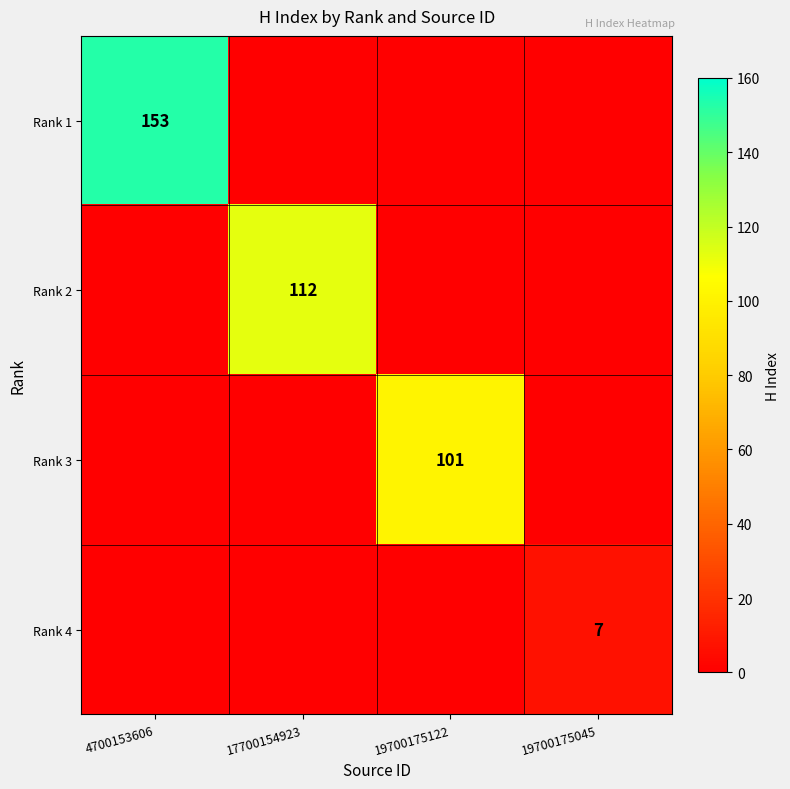

The value of Rank 3 at 19700175122 is 101. True or false?

True